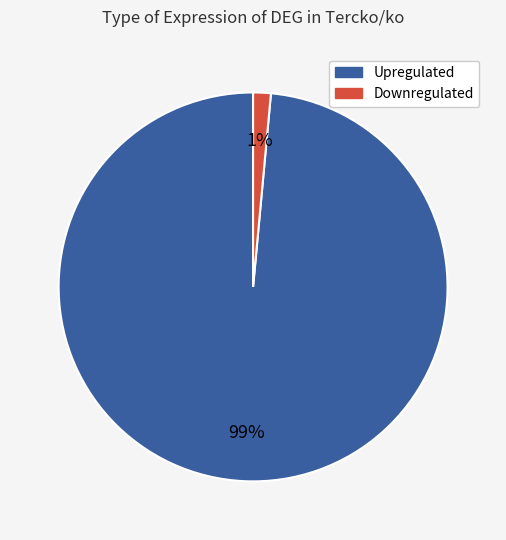

Is there a majority slice in this chart?

Yes